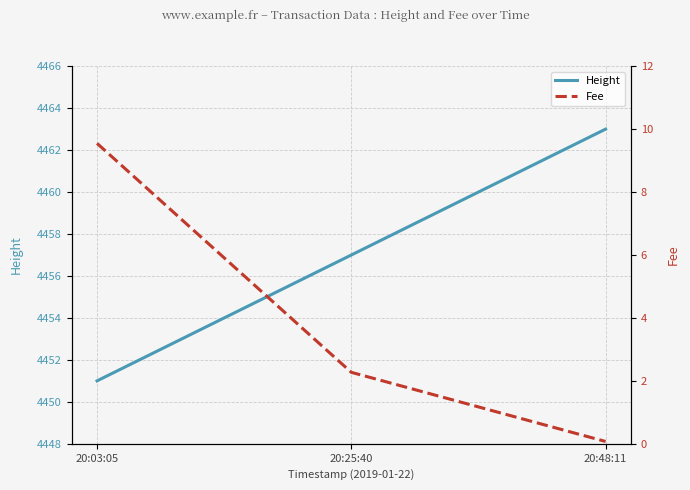

At which label is Height closest to 4457?

20:25:40